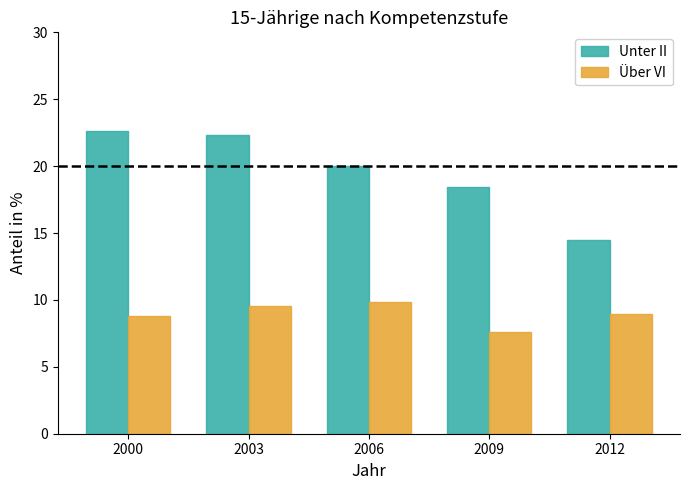

What is the sum of the Unter II values at 2012 and 2009?

33.0